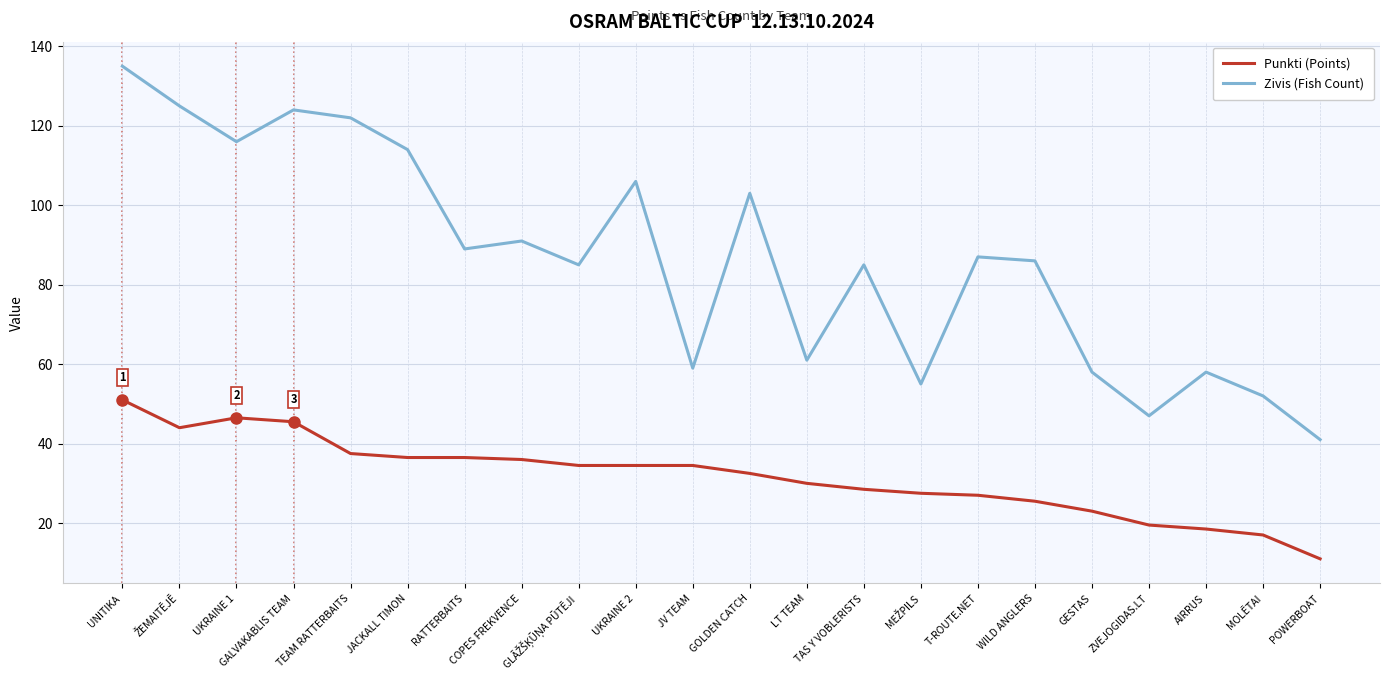

True or false: Punkti (Points) and Zivis (Fish Count) cross at least once.

False